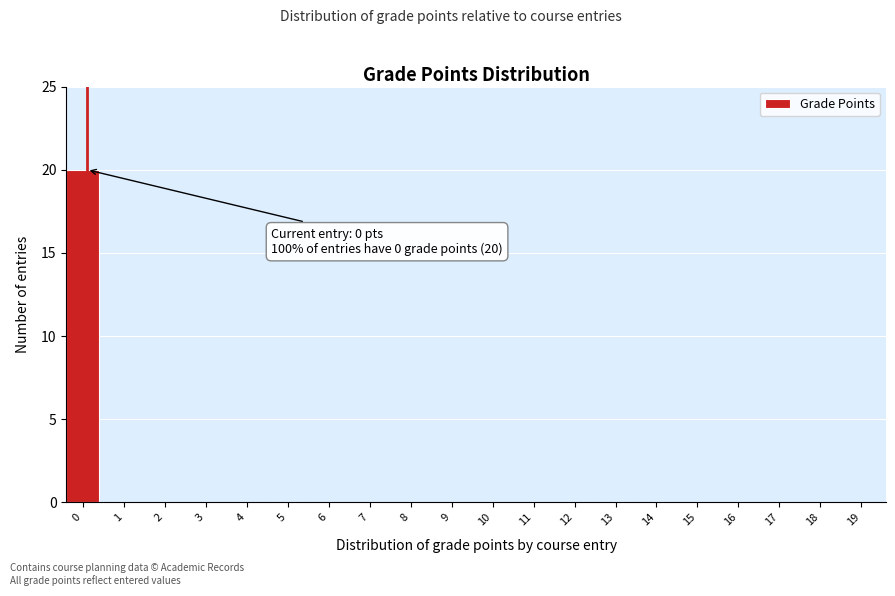

Reading left to right, list all the values displayed in this chart.

0=20	1=0	2=0	3=0	4=0	5=0	6=0	7=0	8=0	9=0	10=0	11=0	12=0	13=0	14=0	15=0	16=0	17=0	18=0	19=0